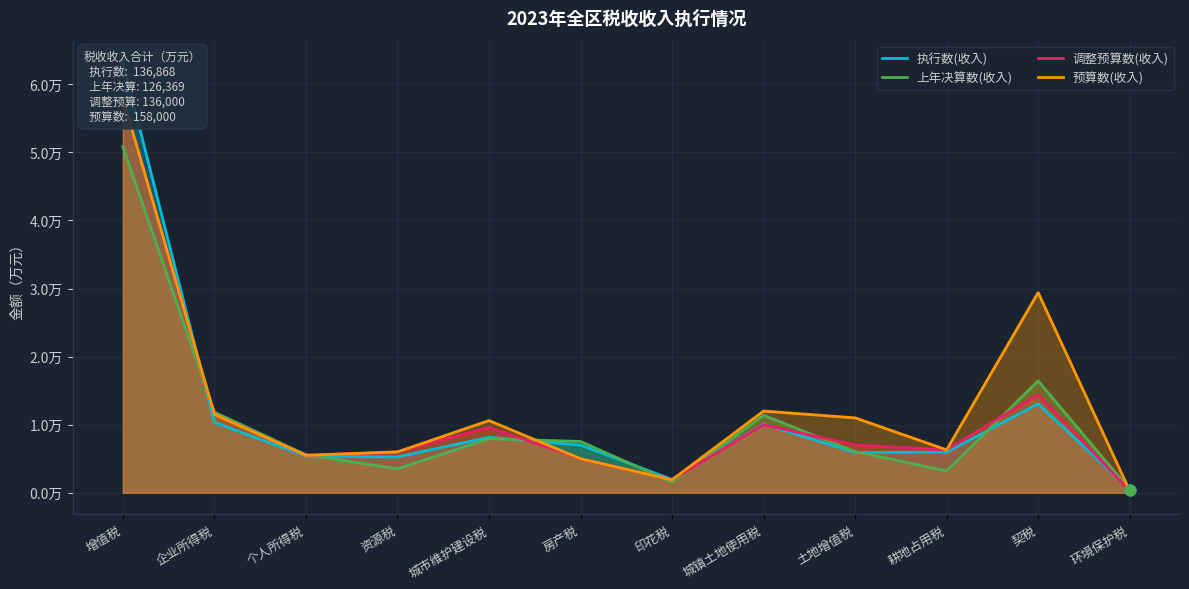

What is the total value across all series at 土地增值税?

29973